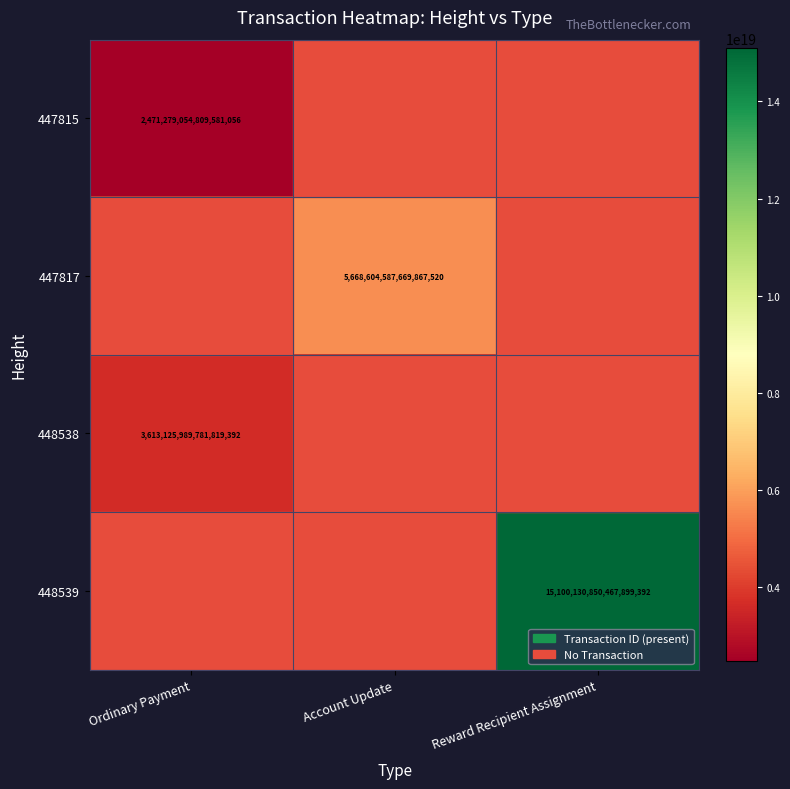

The 447817 series shows 9872467601268049920 at Account Update. True or false?

False